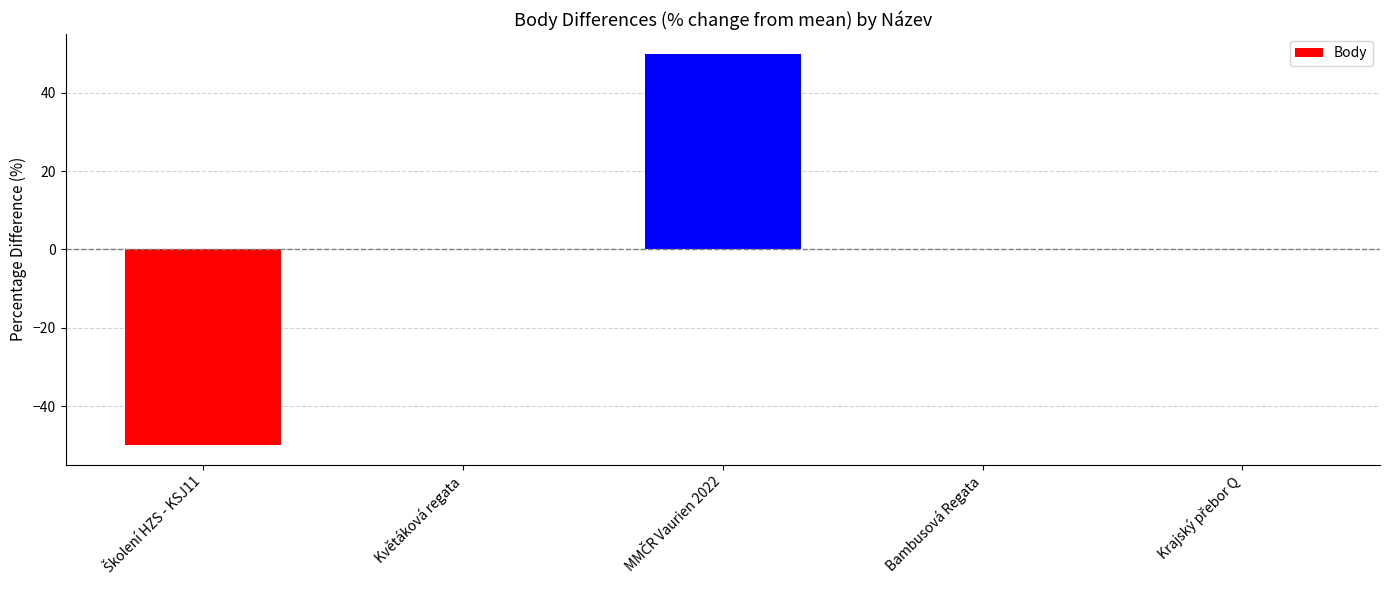

The value at Bambusová Regata is 0. True or false?

True